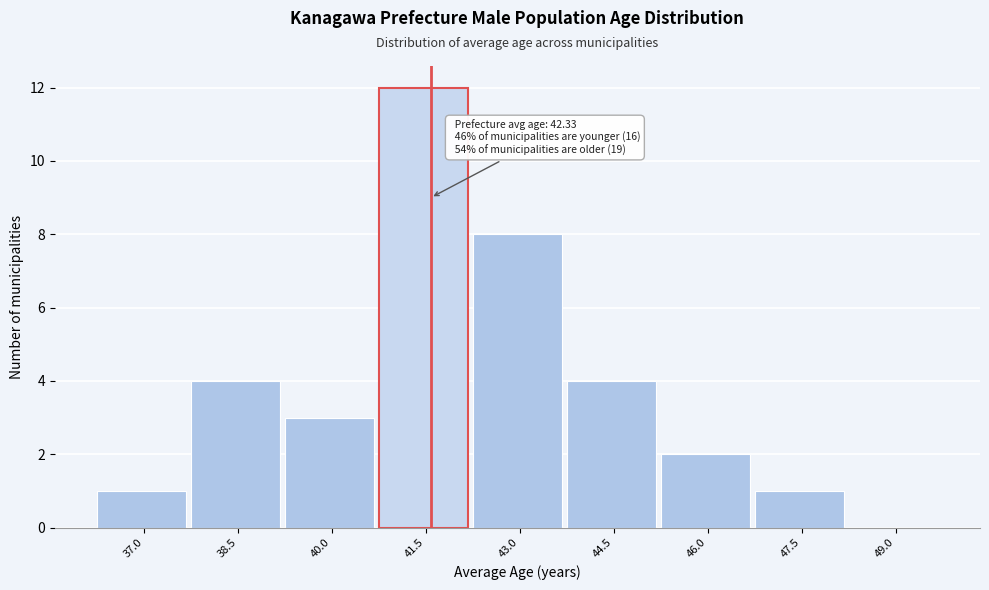

Reading left to right, what are all the values shown in this chart?

37.0=1	38.5=4	40.0=3	41.5=12	43.0=8	44.5=4	46.0=2	47.5=1	49.0=0